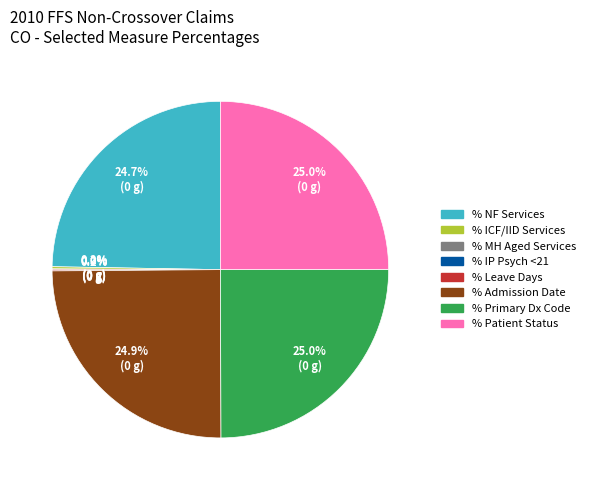

Does any single category account for the majority?

No